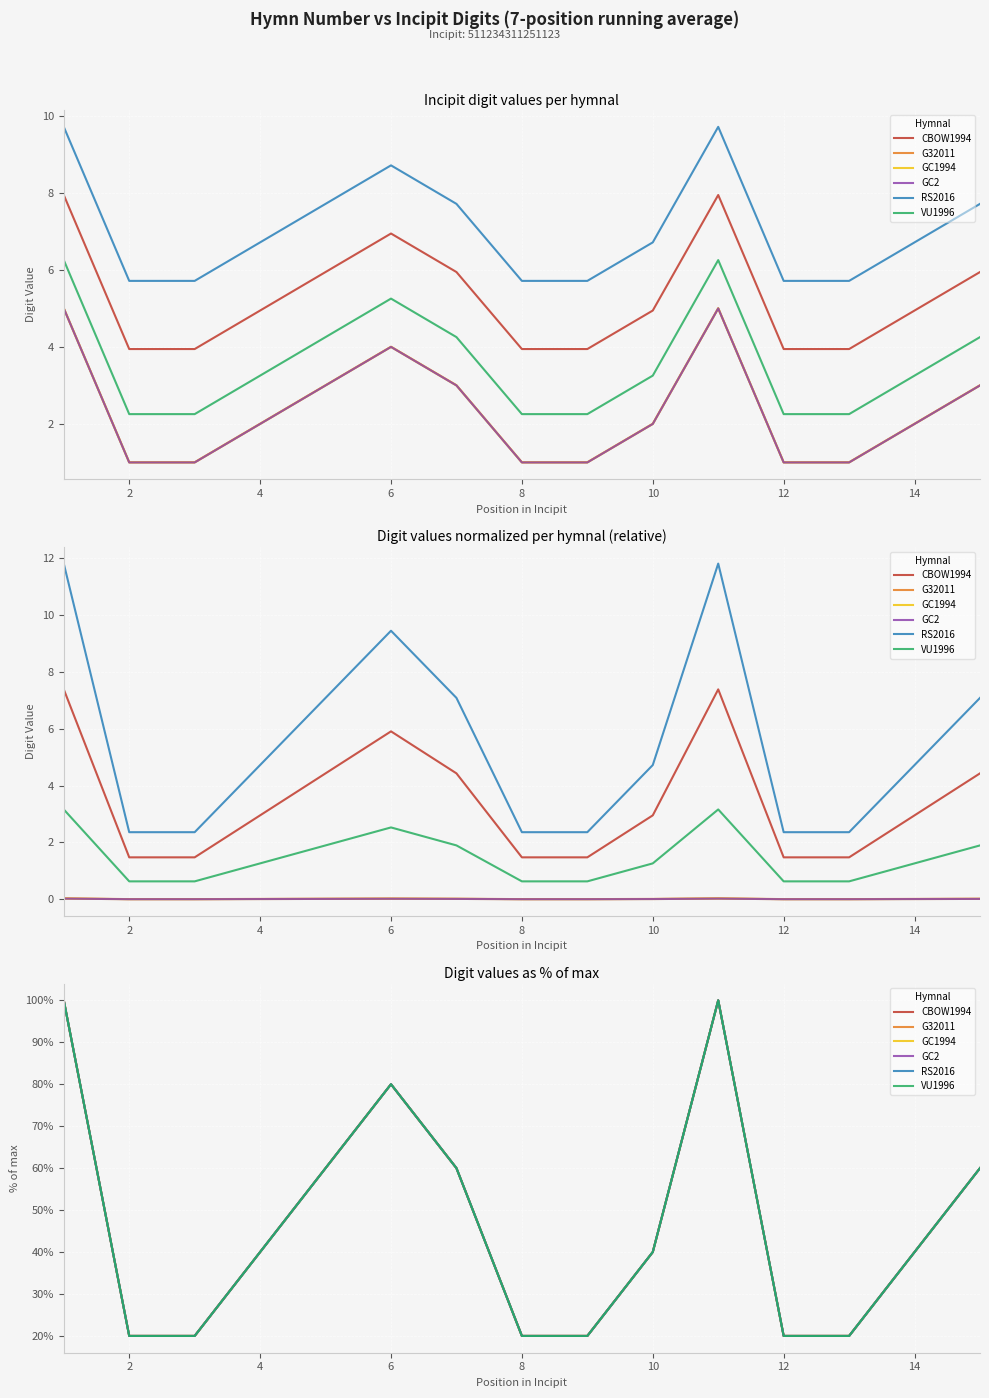

What is the highest value of the GC2 series?

100